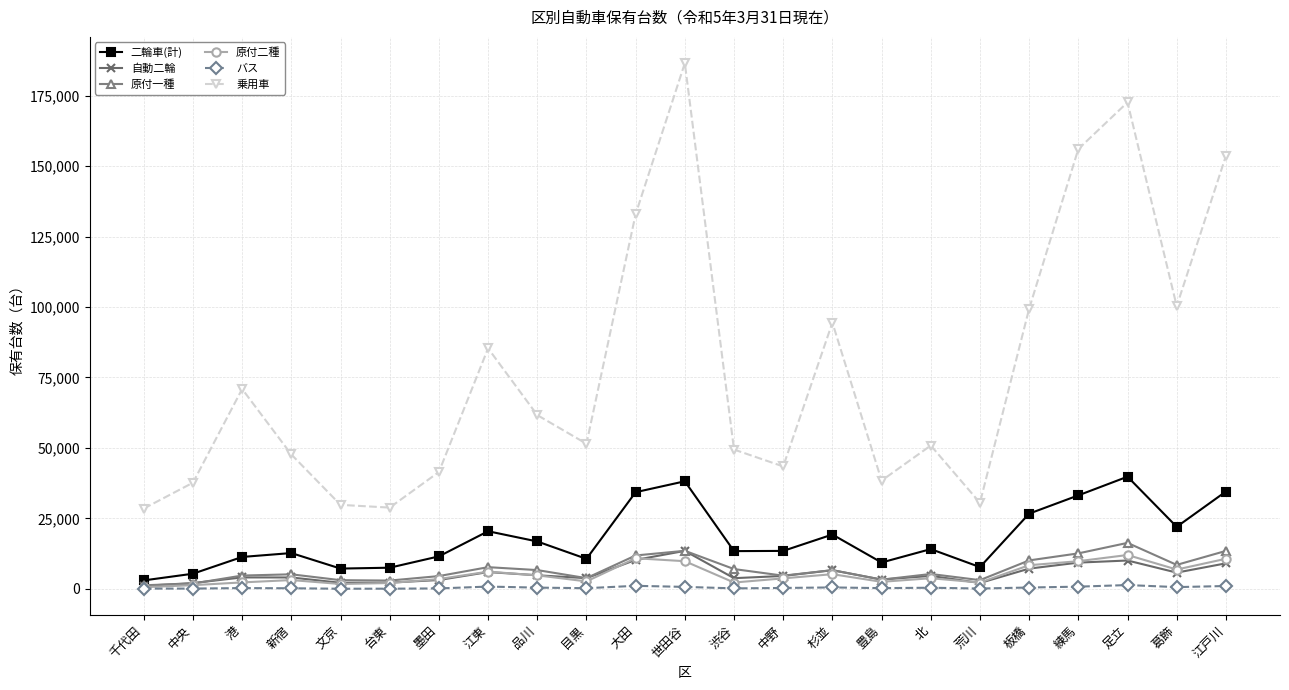

True or false: 乗用車 and 自動二輪 intersect in this chart.

False